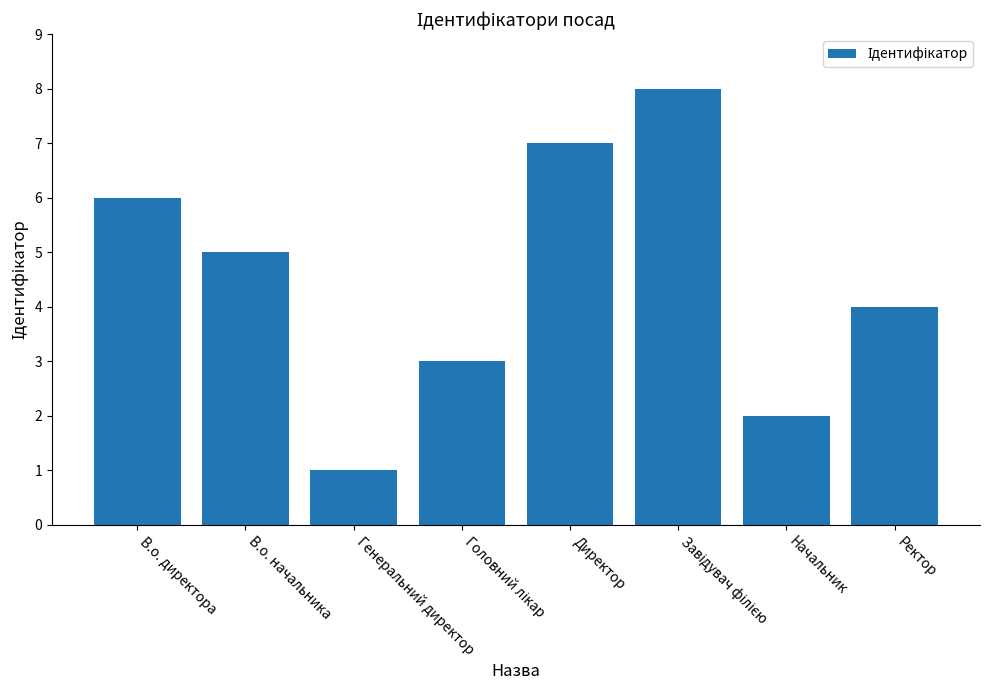

Reading right to left, what are all the values shown in this chart?

4	2	8	7	3	1	5	6